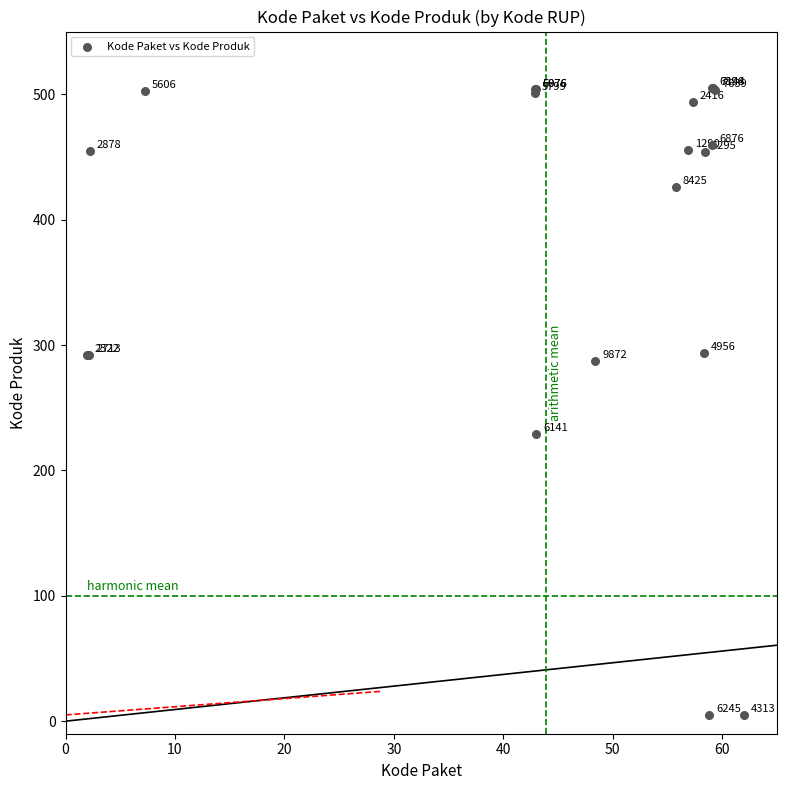

What Y value in the scatter plot is closest to 255?

229.3